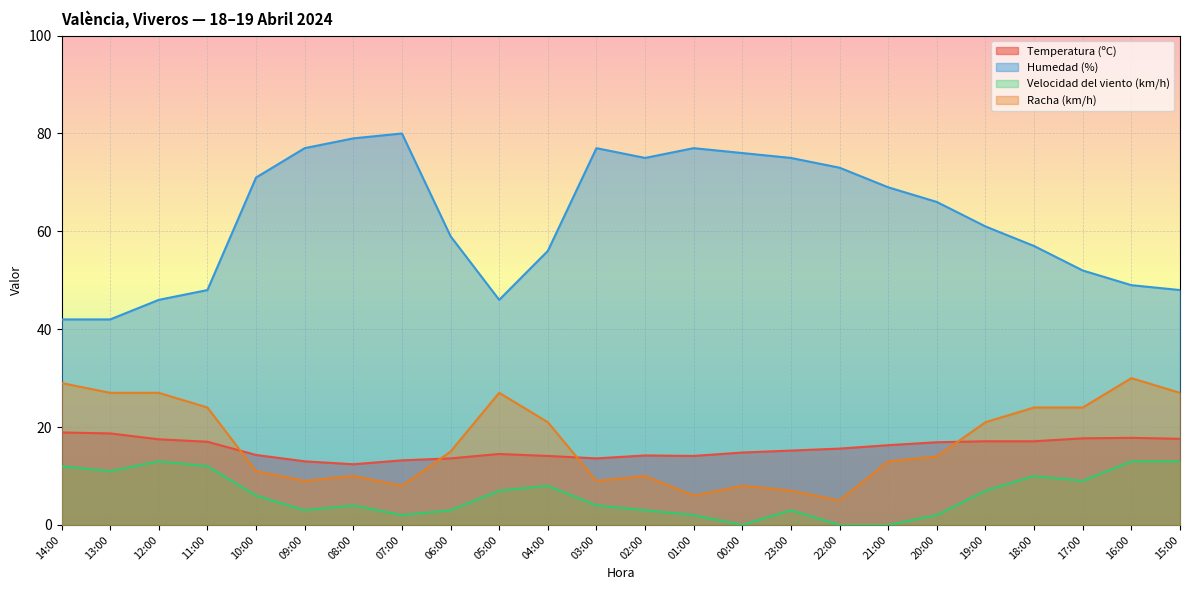

Which label corresponds to the largest value in the chart?

07:00